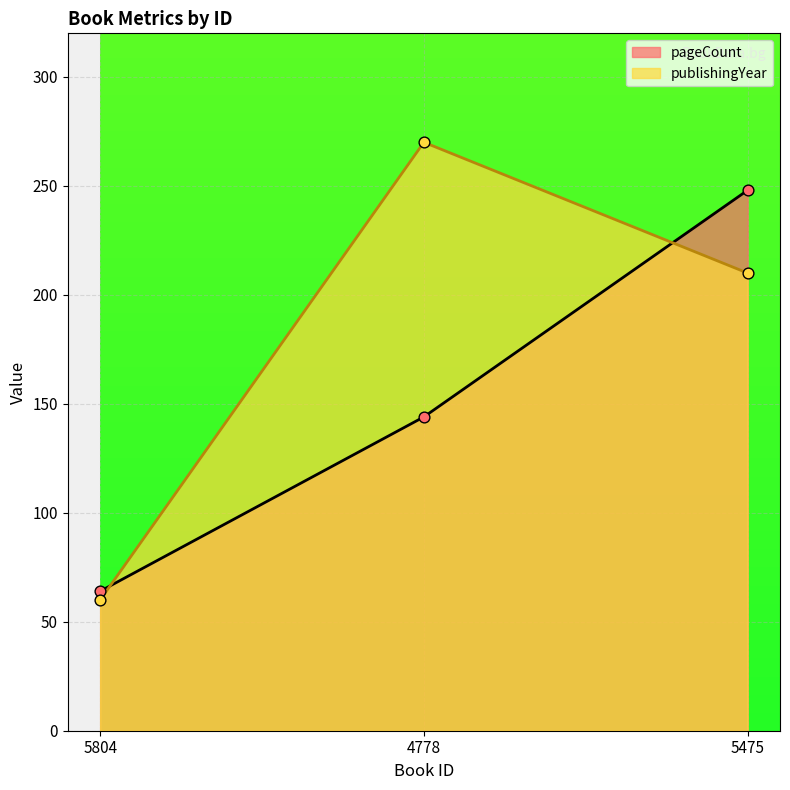

At which category is the sum across all series the highest?

5475